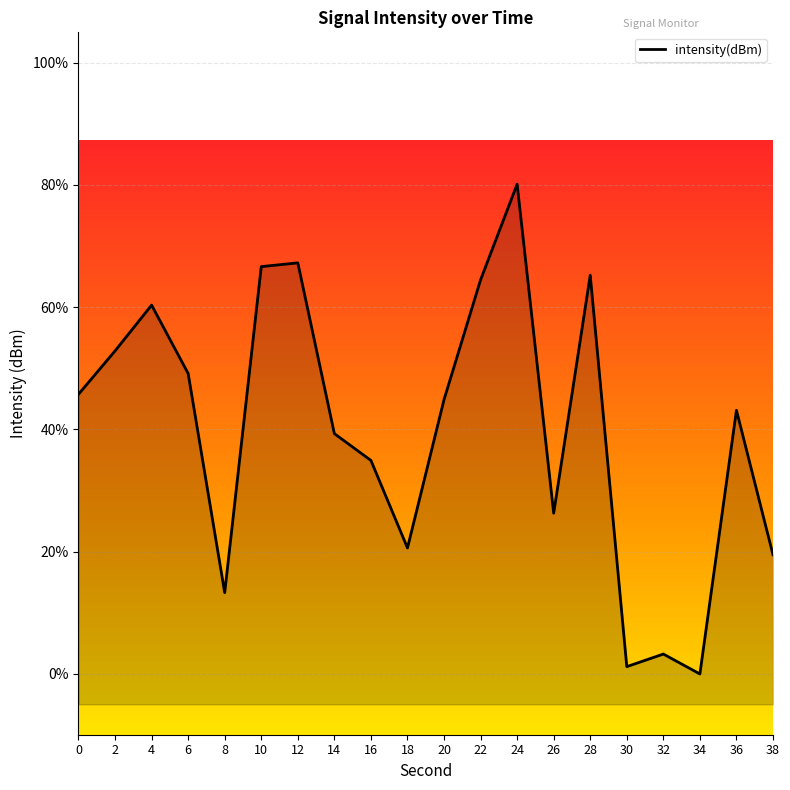

Which category has the lowest value across all series?

34